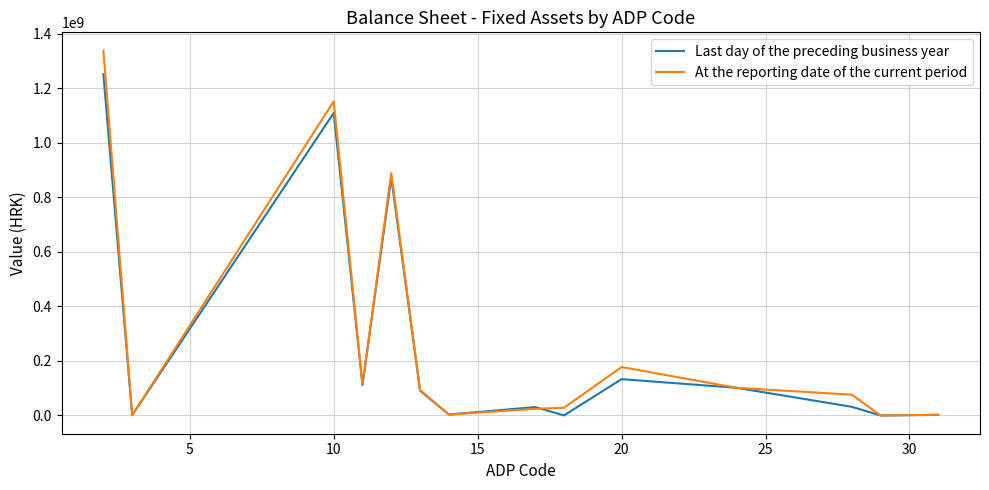

How many interior local peaks does the Last day of the preceding business year series have?

4